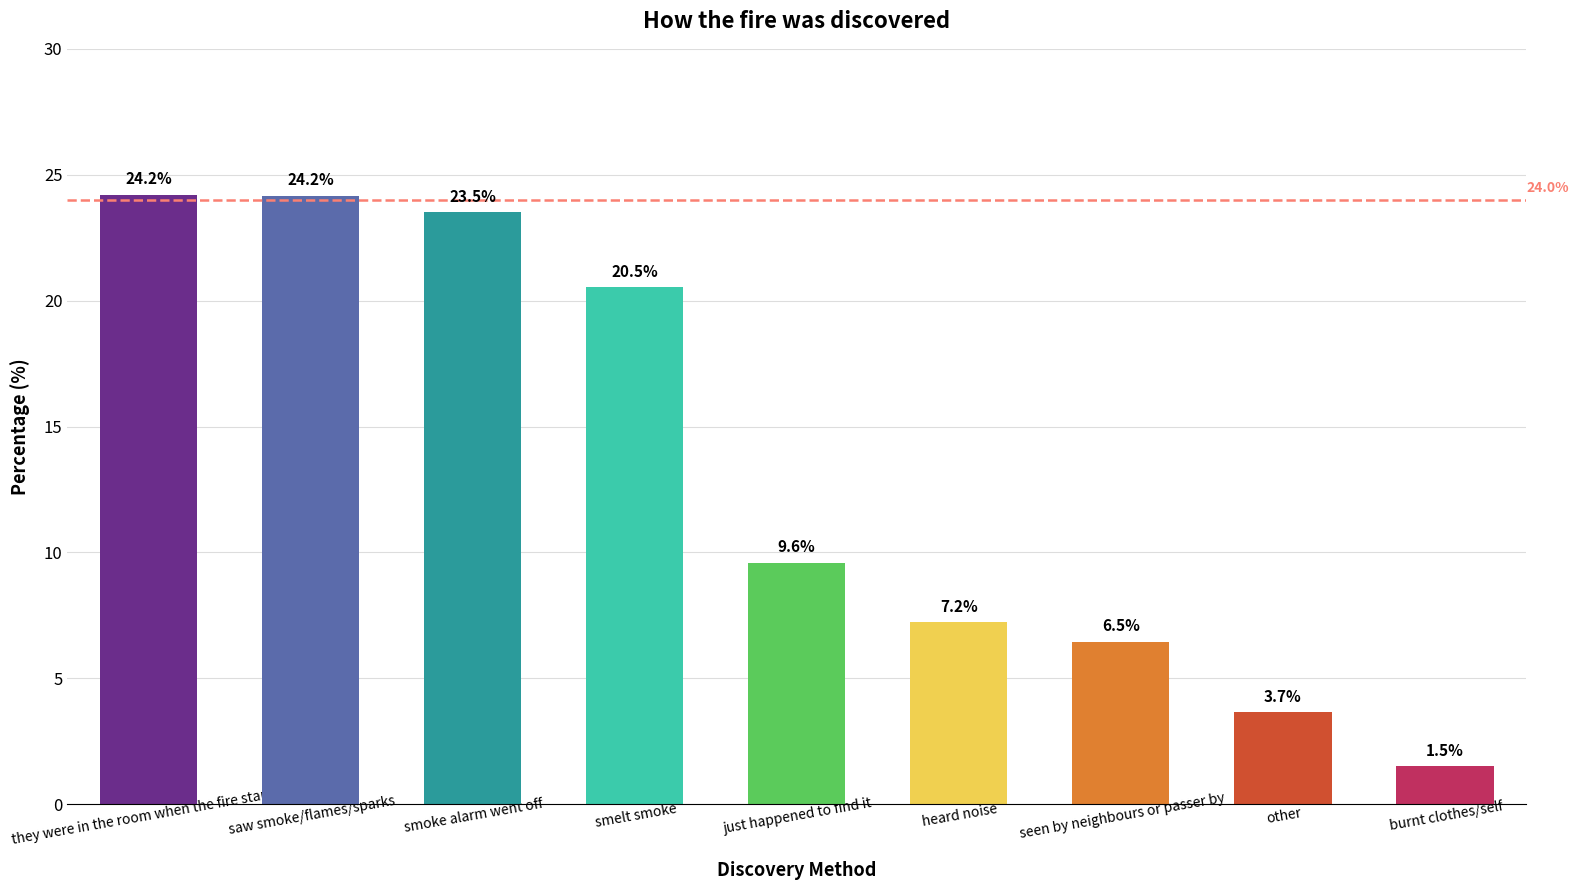

What is the label of the 4th bar from the right?

heard noise